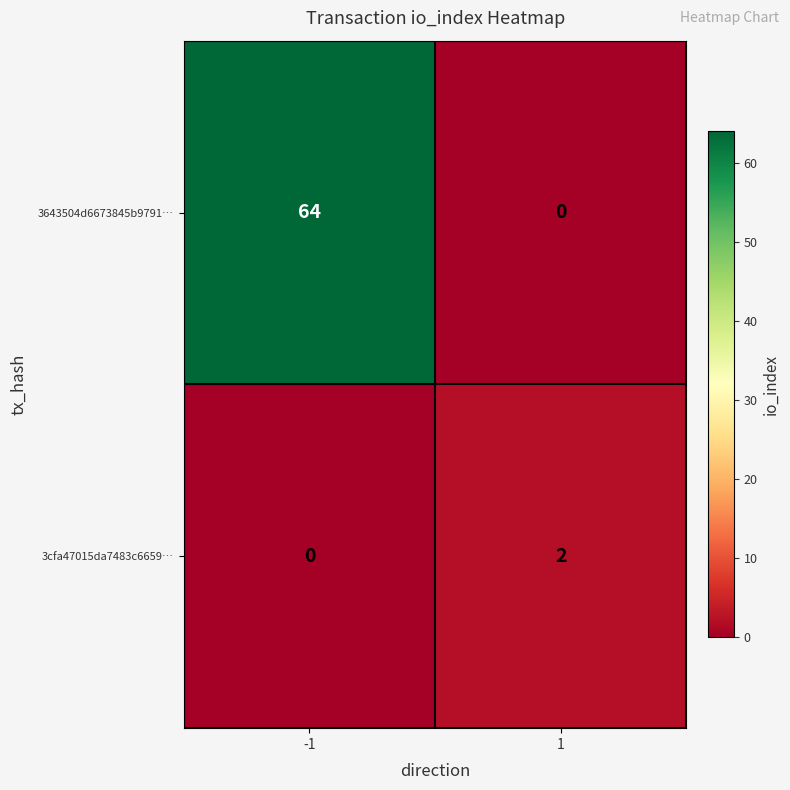

Between -1 and 1, which series saw the biggest shift?

3643504d6673845b9791…